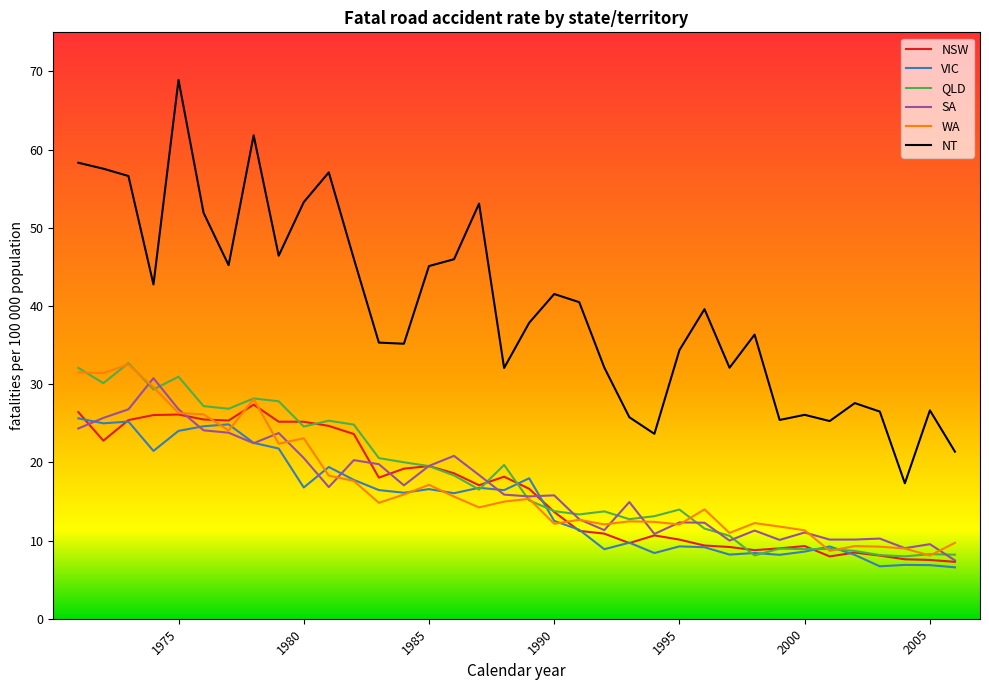

What are all the series names shown in the legend?

NSW, VIC, QLD, SA, WA, NT